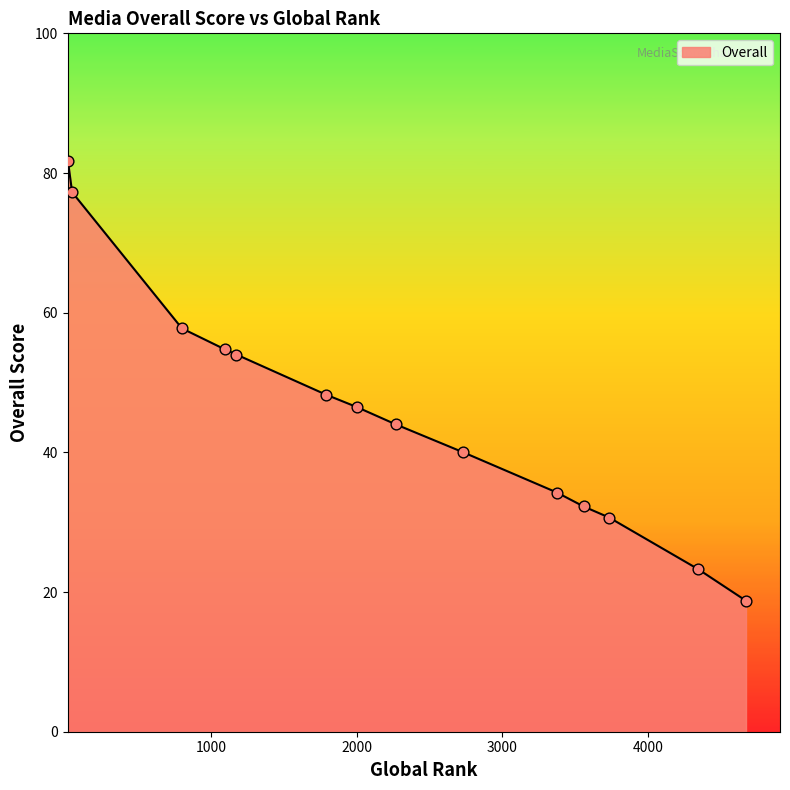

What is the smallest value displayed?

18.8